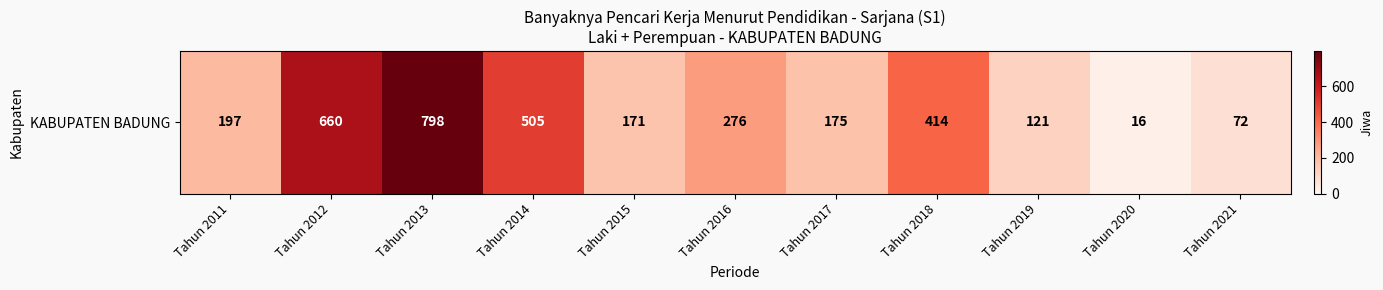

What is the change in value from Tahun 2015 to Tahun 2018?

+243